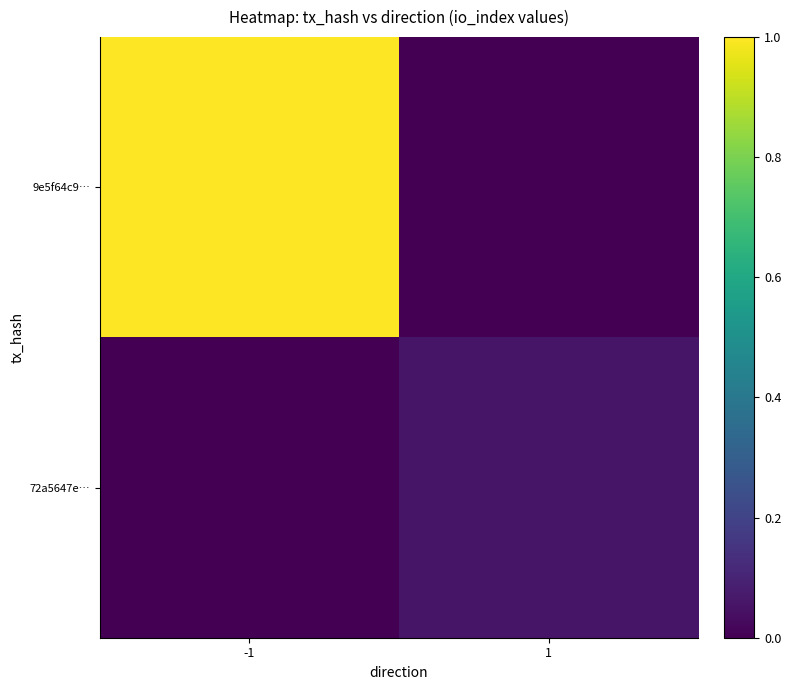

Which series has the largest range (max minus min)?

9e5f64c9…